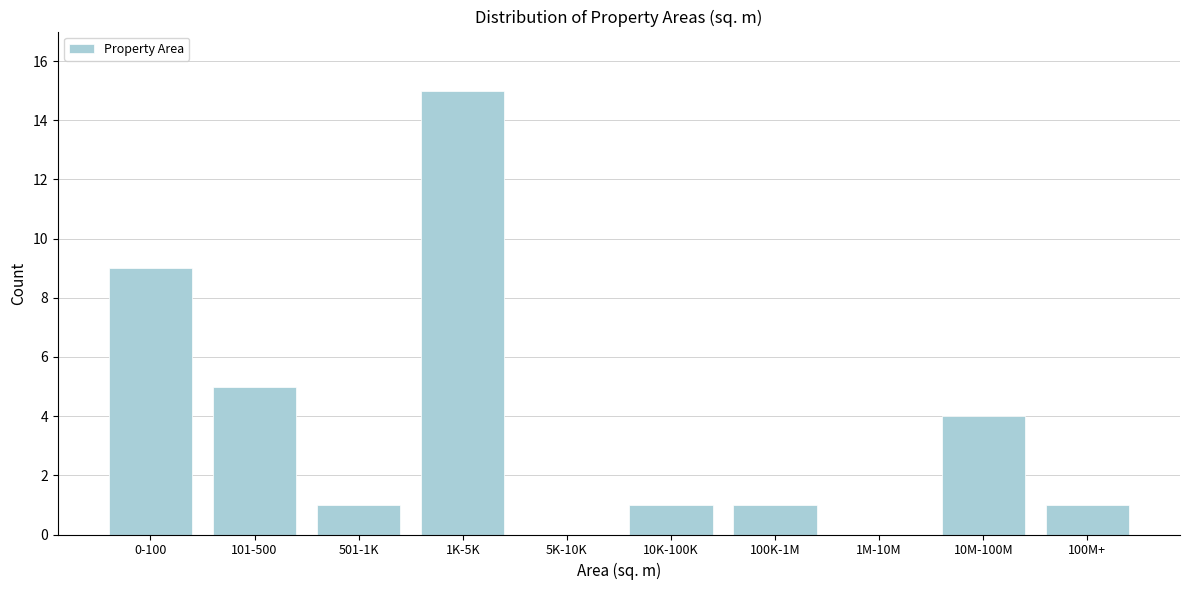

Reading right to left, extract all data points from this chart.

100M+=1	10M-100M=4	1M-10M=0	100K-1M=1	10K-100K=1	5K-10K=0	1K-5K=15	501-1K=1	101-500=5	0-100=9